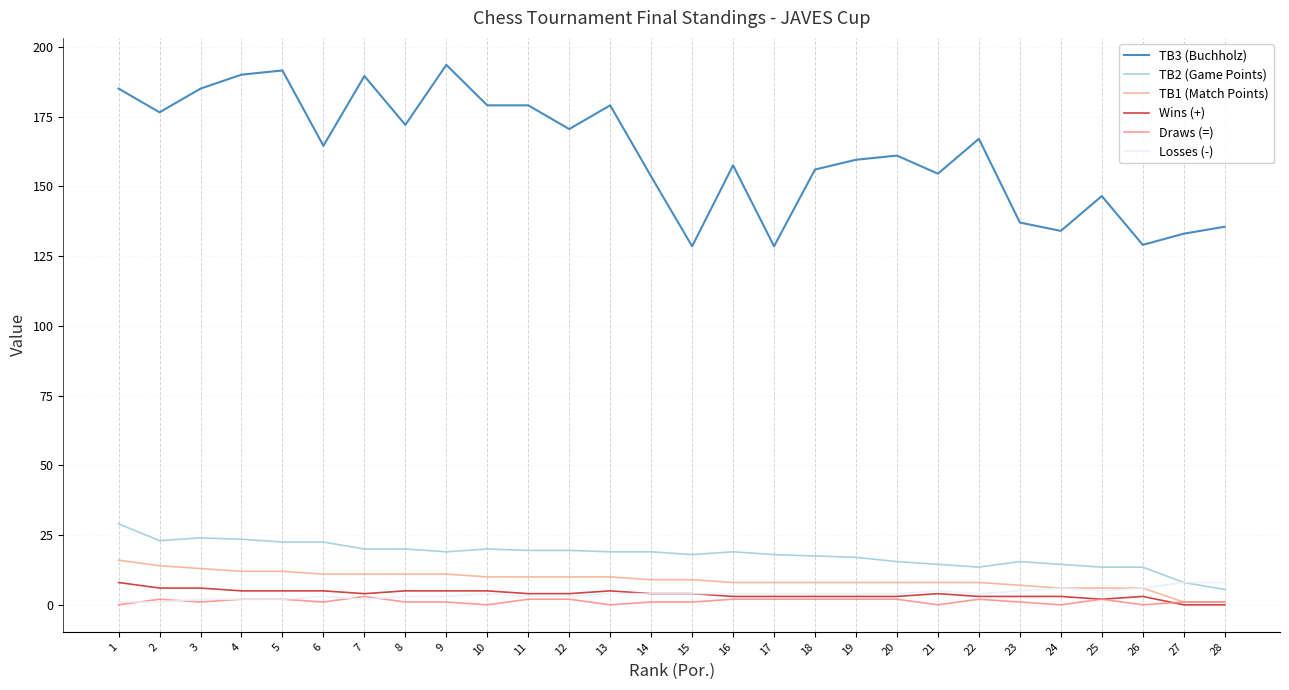

What is the difference between the maximum and minimum values in the Draws (=) series?

3.0